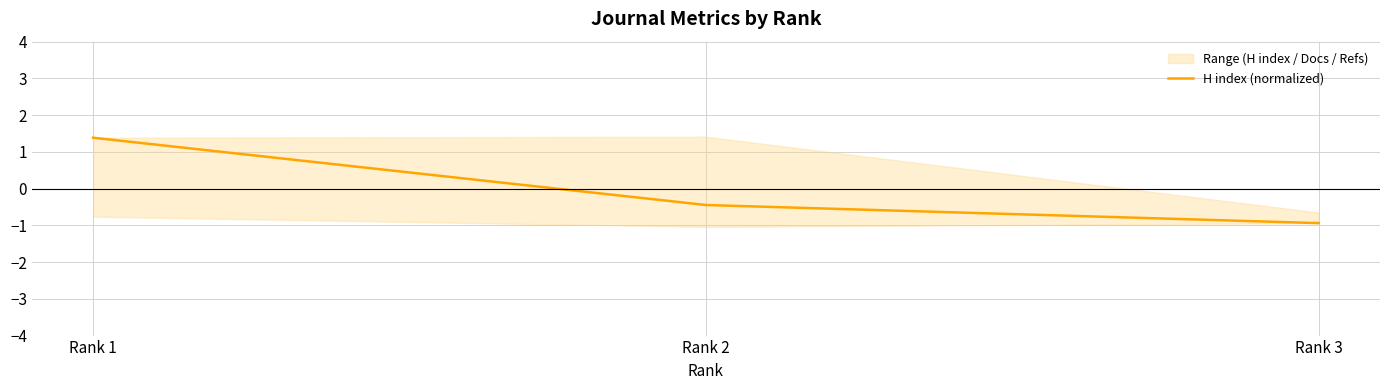

At which category does the chart reach its peak across all series?

Rank 1